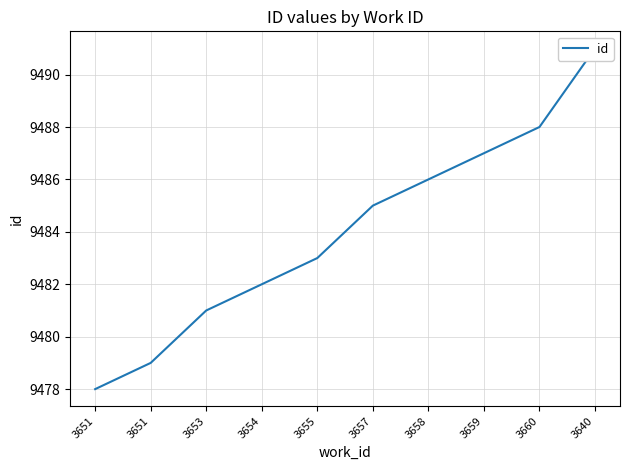

Reading left to right, transcribe all the data shown in this chart.

9478	9479	9481	9482	9483	9485	9486	9487	9488	9491